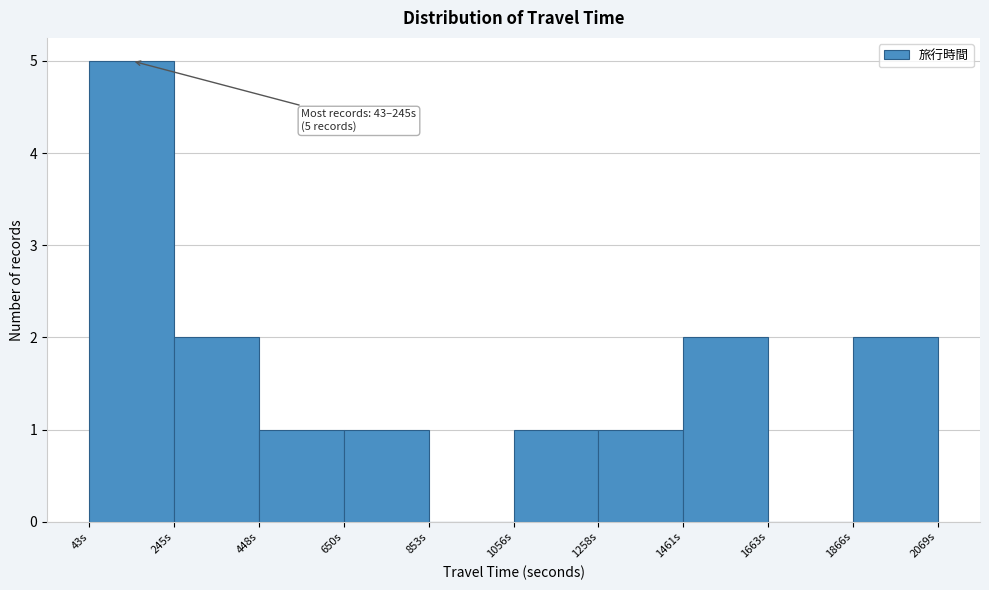

Which range on the x-axis has the tallest bar?

50 to 250